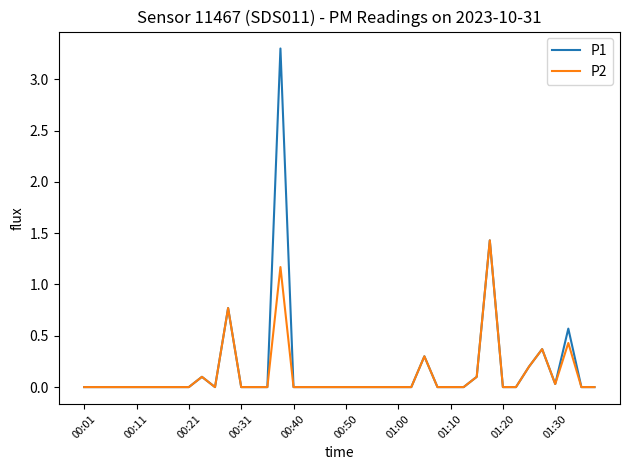

Which series has the largest range (max minus min)?

P1